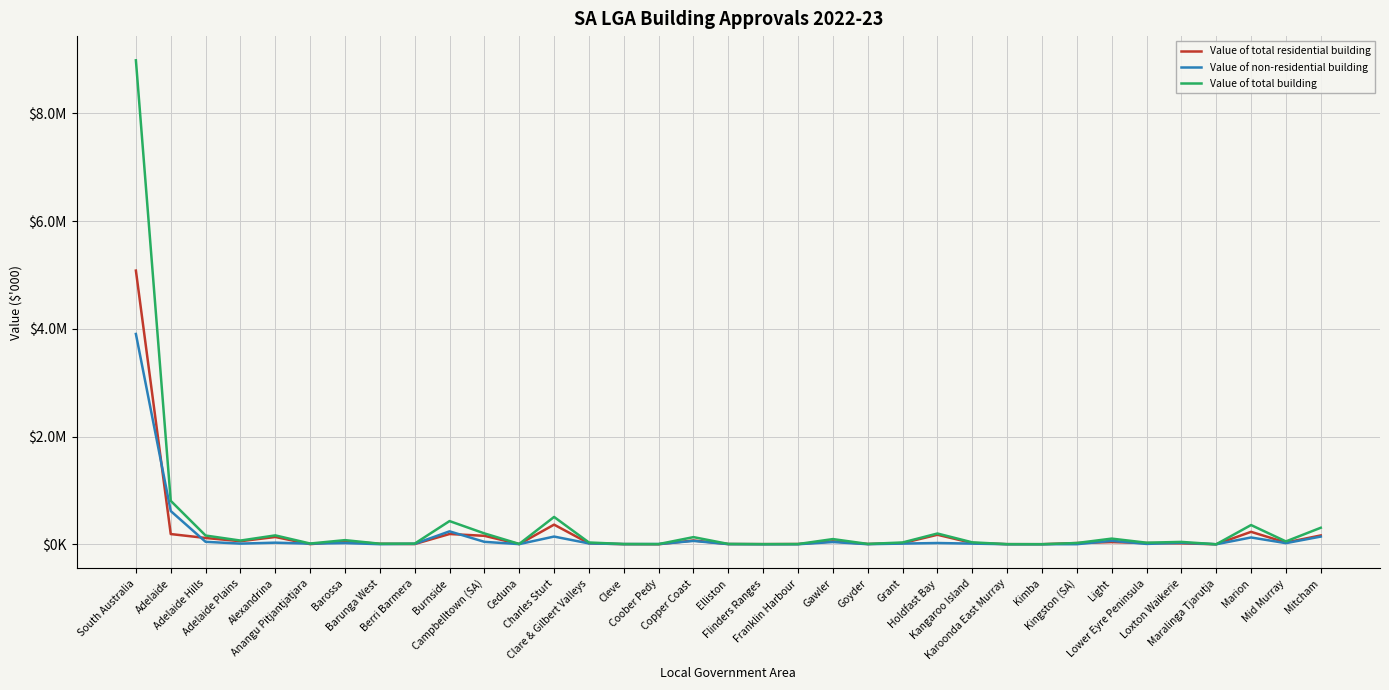

True or false: Value of total residential building has a value of -3068078.5 at Maralinga Tjarutja.

False